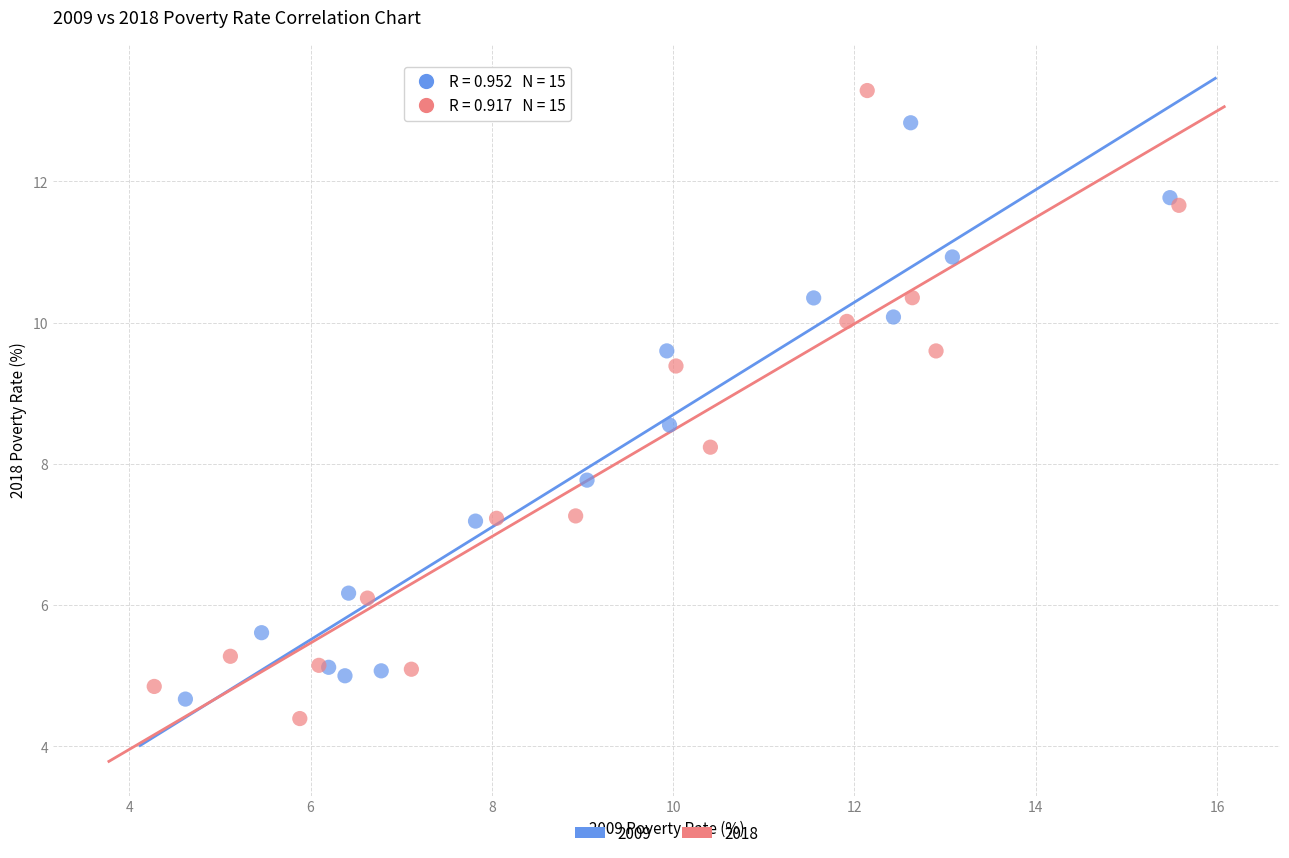

Which series has the largest Y range (max minus min)?

2018